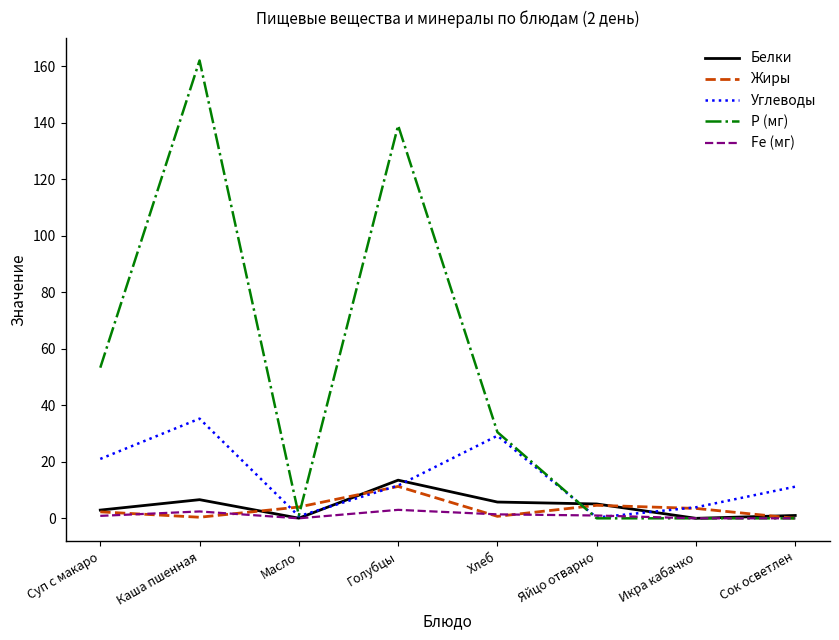

What is the difference between the highest and lowest values at Масло?

4.0